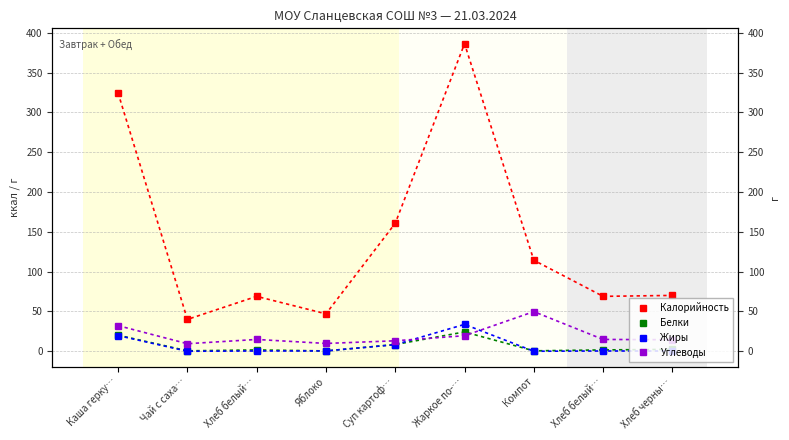

True or false: Калорийность has a value of 114.3 at Компот.

True